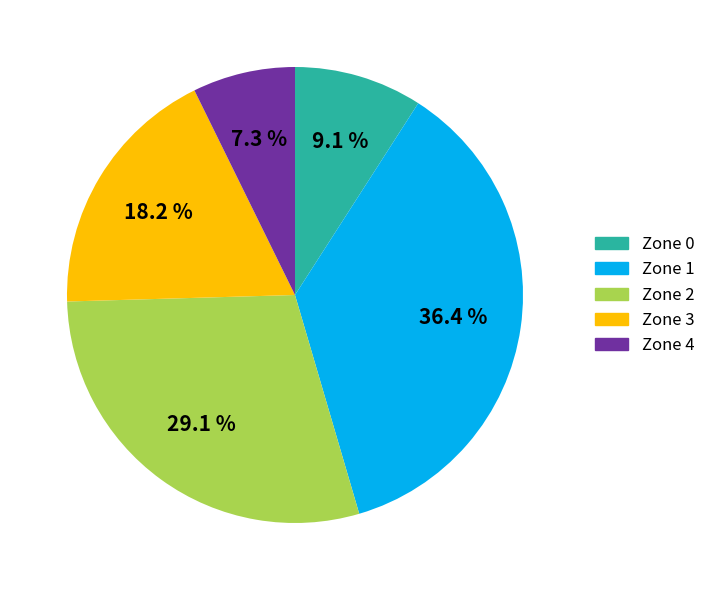

Count the number of slices in the pie.

5